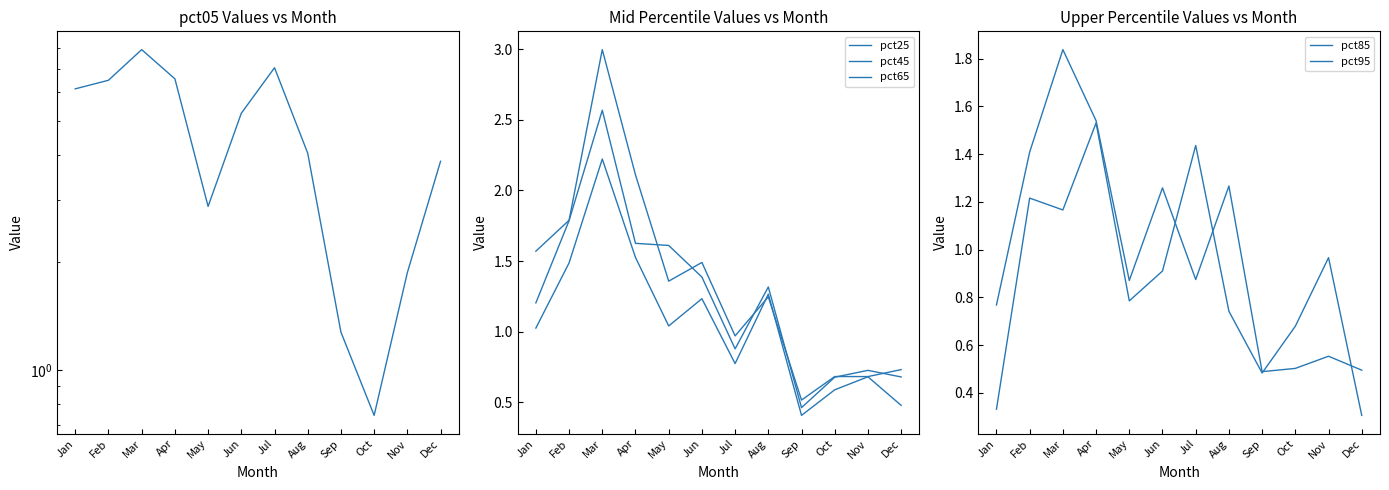

What is the value of the pct65 point at the 11th from the left?

0.7